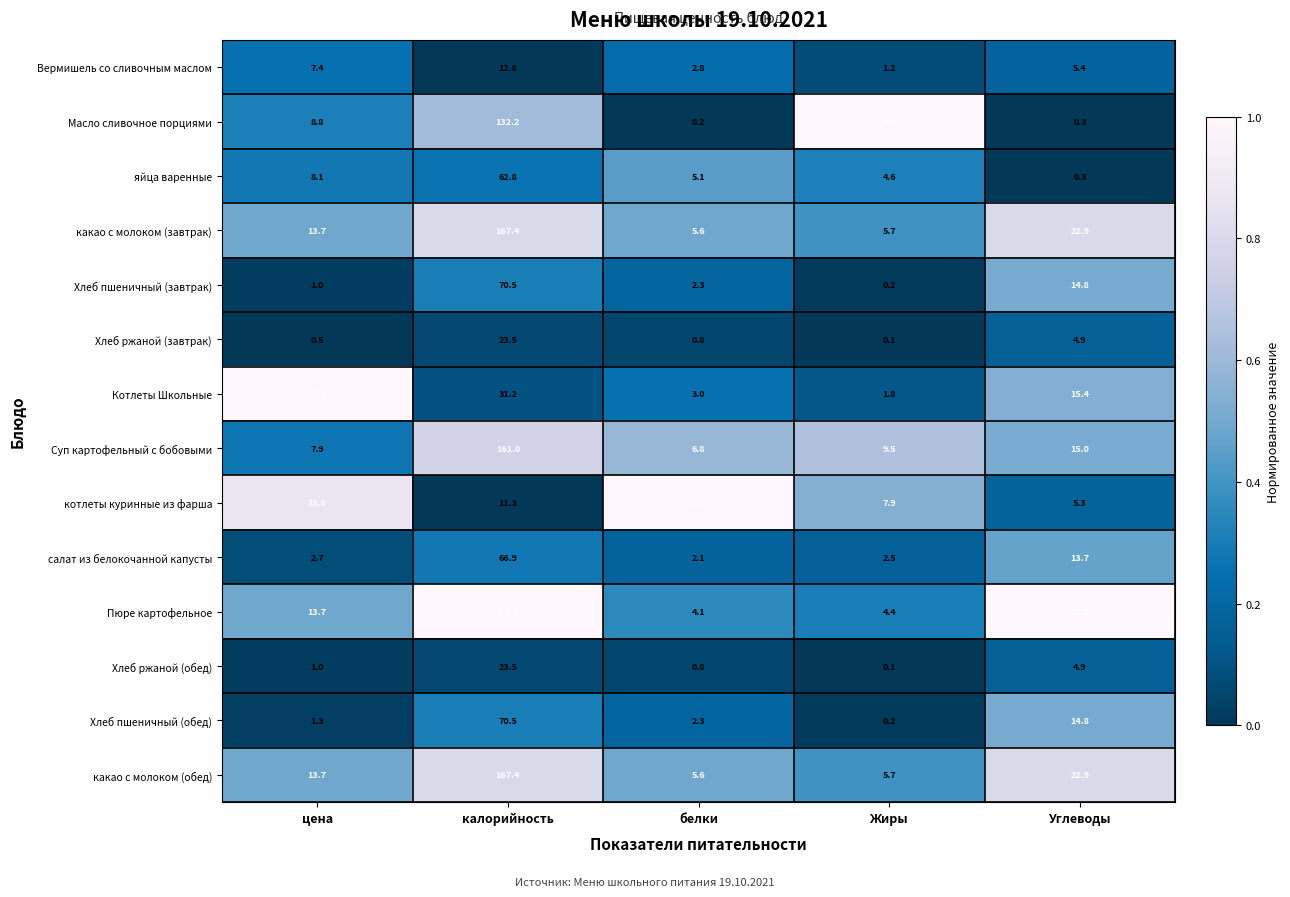

True or false: котлеты куринные из фарша has a value of 15.9 at белки.

False